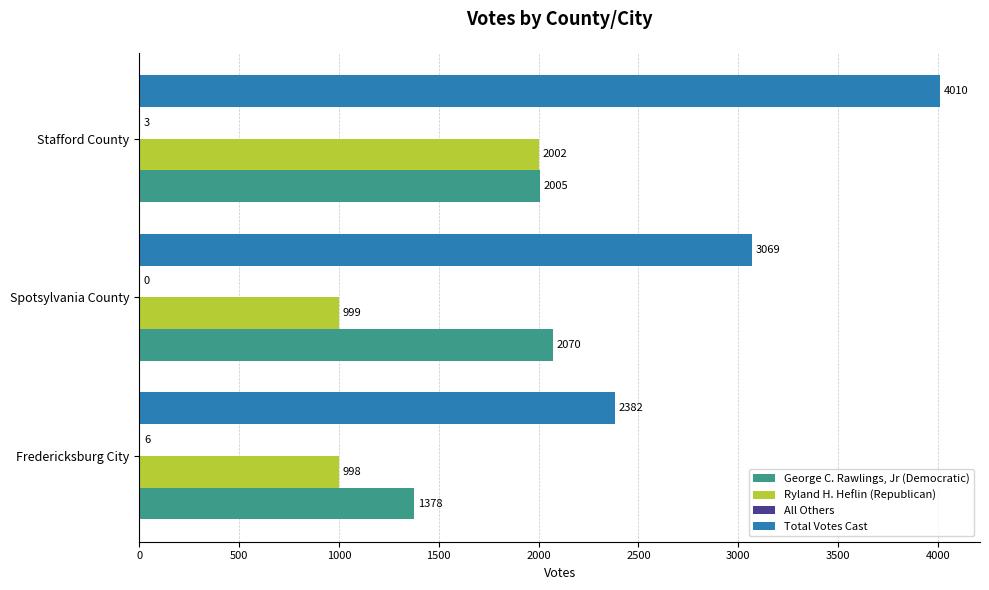

What is the sum of all George C. Rawlings, Jr (Democratic) values?

5453